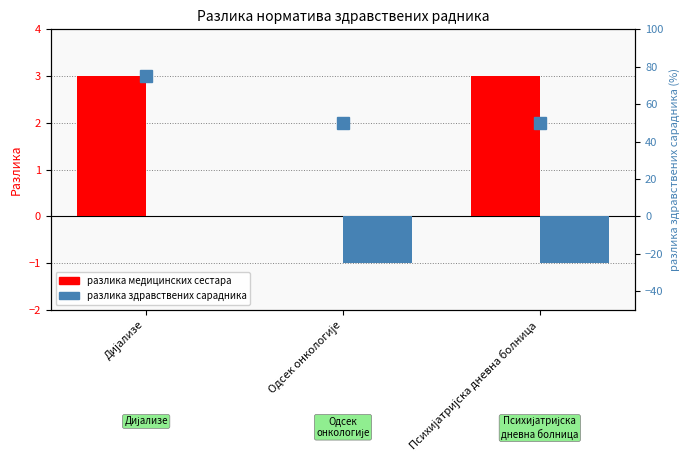

Rank the series by their maximum value, from highest to lowest.

разлика здравствених сарадника (rank), разлика медицинских сестара, разлика здравствених сарадника